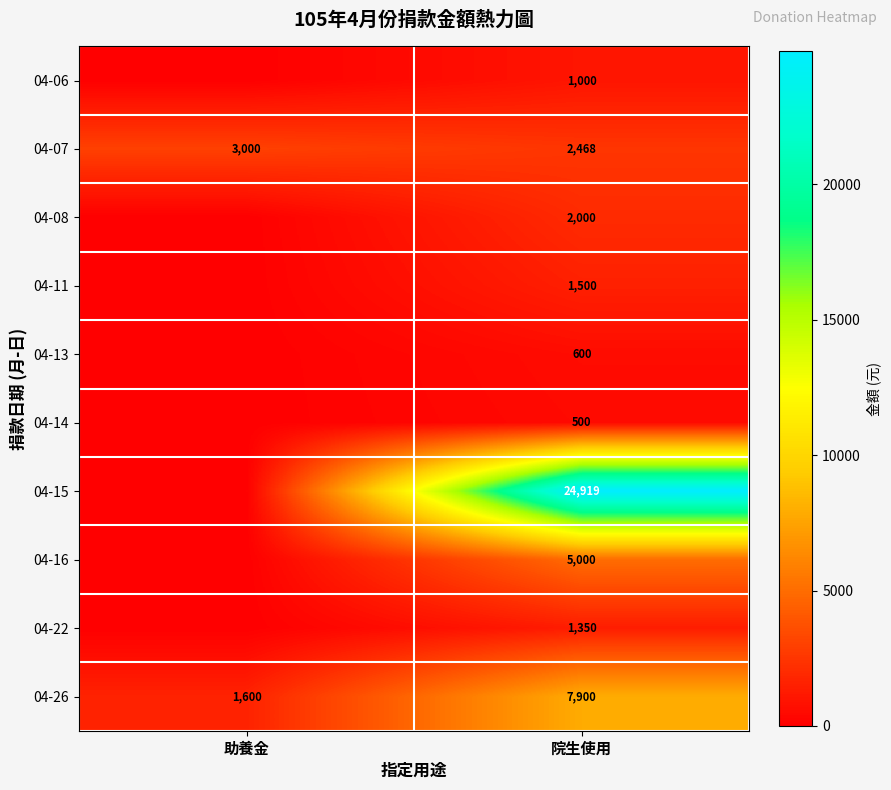

How many data points does each series have?

2